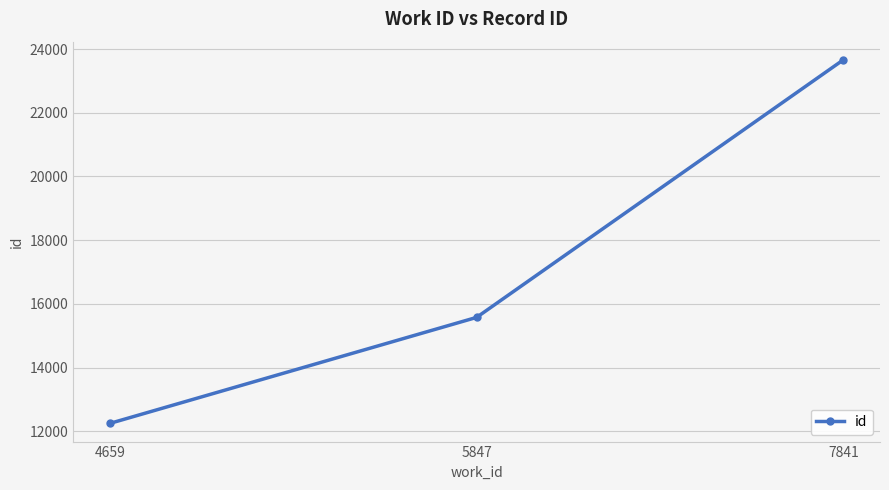

Rank the categories by value from lowest to highest.

4659, 5847, 7841